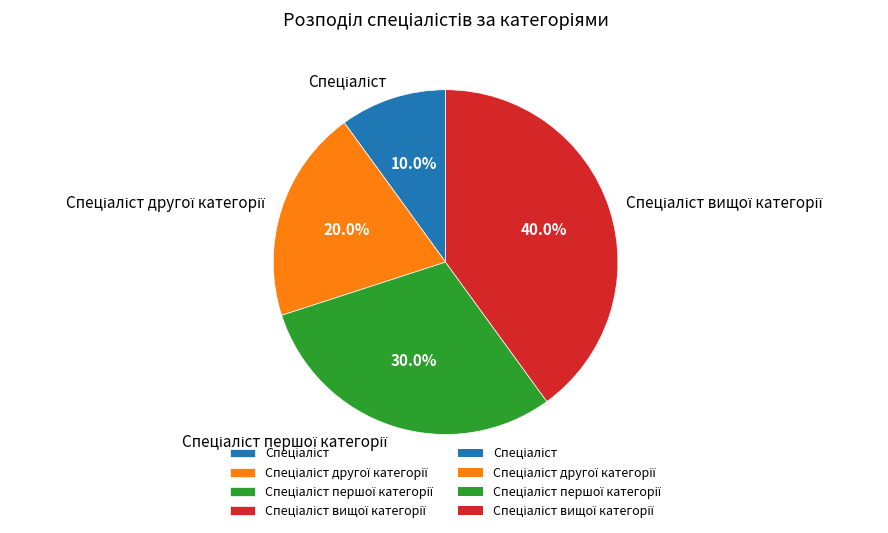

Is there any slice that represents more than half of the pie?

No